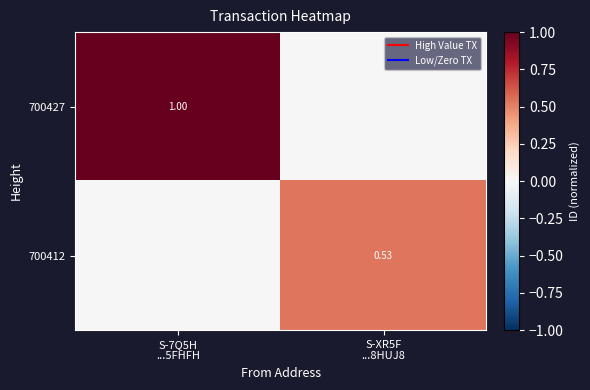

What is the difference between the highest and lowest values at S-XR5F
...8HUJ8?

0.5